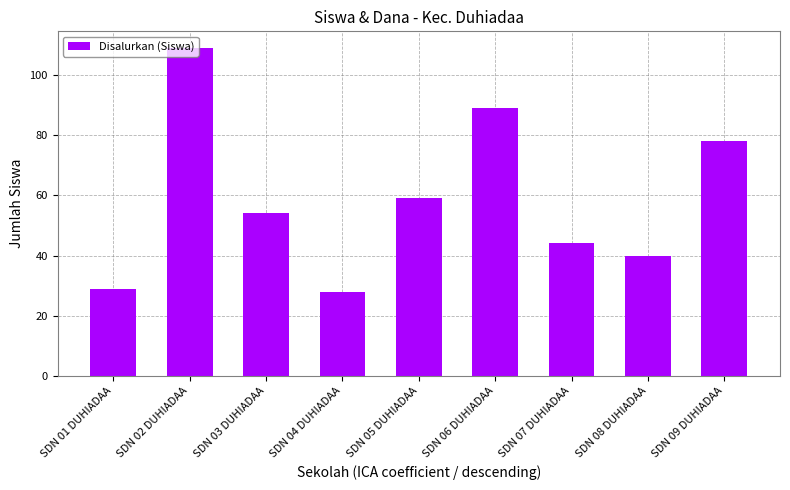

True or false: the data shows 28 at SDN 04 DUHIADAA.

True